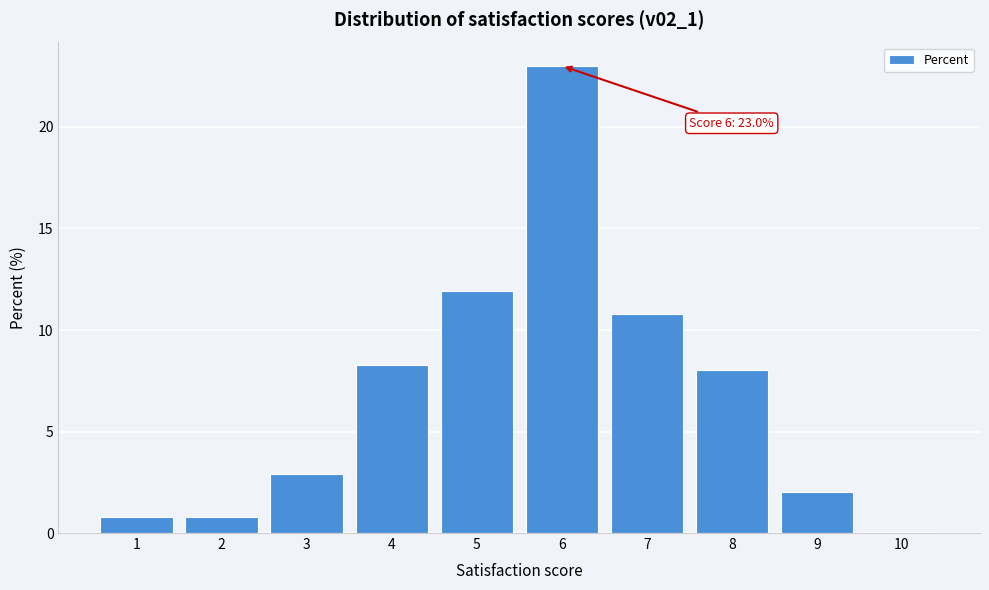

Is it true that the value at 5 is 5.5?

False